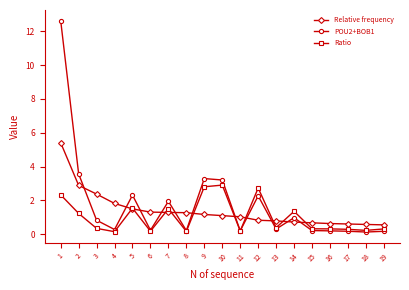

What is the difference between the maximum and second lowest values in the Ratio series?

2.7